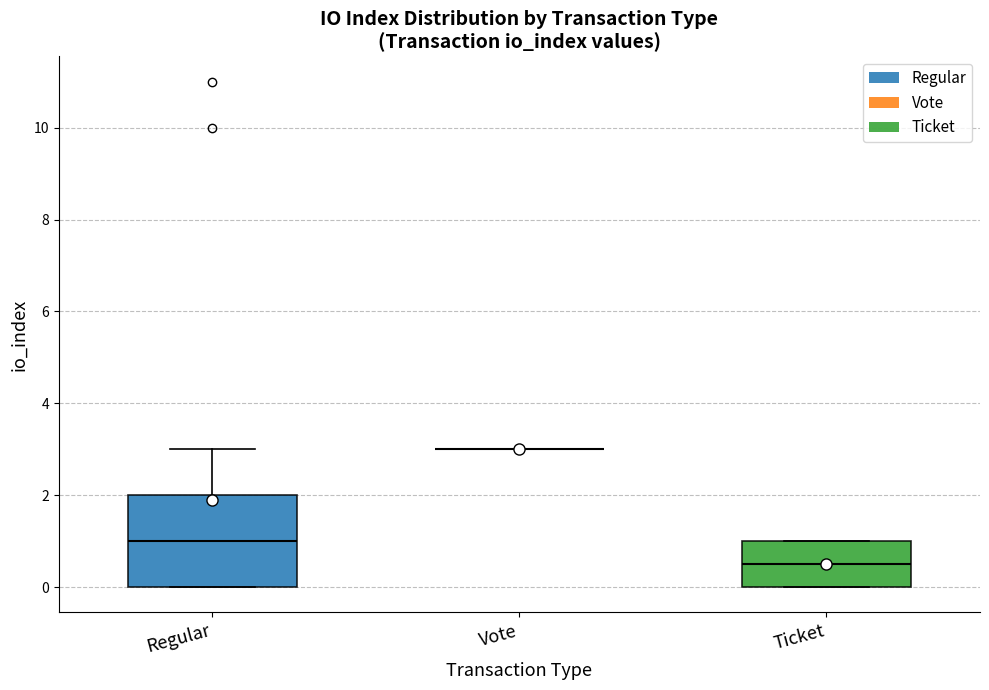

Reading left to right, transcribe this box plot: for each box, give where its median line is, the range the box spans, and where its two whiskers end, as read against the y-axis. The values are not printed on the chart, so give them approximately, as read against the axis.

Regular: median 1.0, box 0.0 to 2.0, whiskers 0.0 to 3.0
Vote: box collapsed to a line at 3.0, whiskers 3.0 to 3.0
Ticket: median 0.6, box 0.0 to 1.0, whiskers 0.0 to 1.0